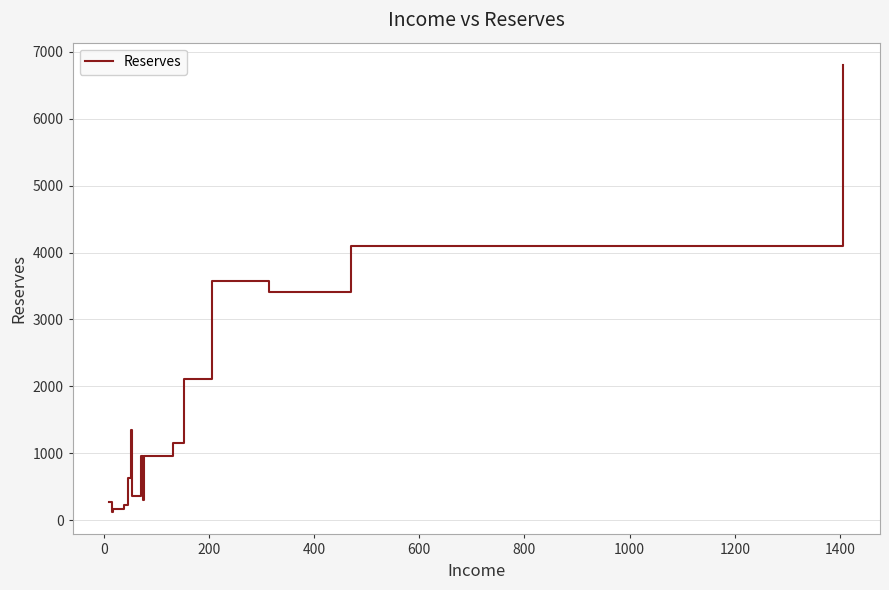

How many lines are shown in the chart?

1